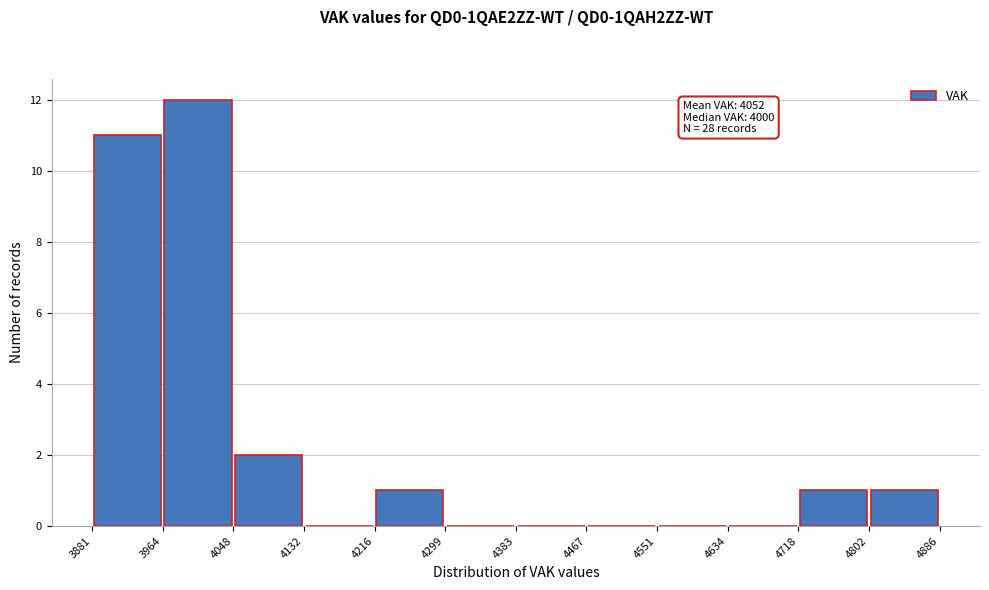

Which range on the x-axis has the tallest bar?

3964 to 4048